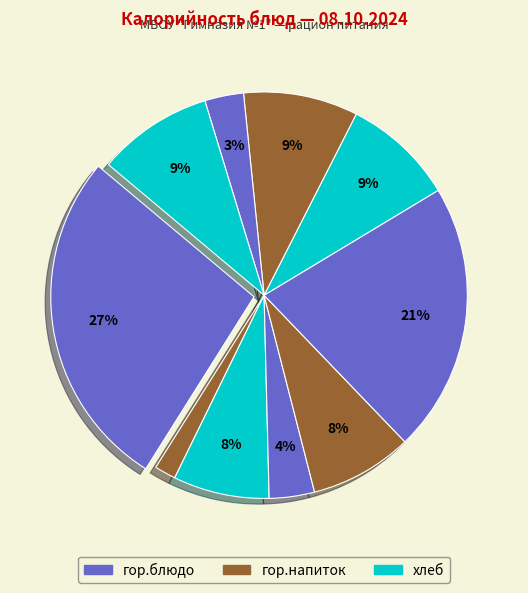

Which category has the smallest portion of the pie?

гор.напиток